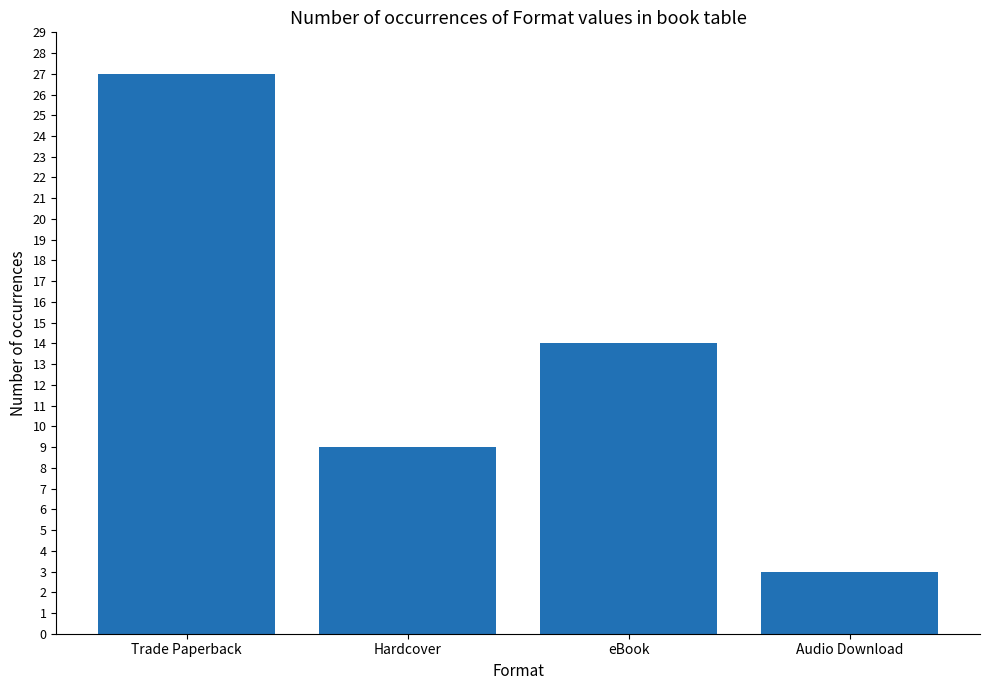

Rank the categories by value from highest to lowest.

Trade Paperback, eBook, Hardcover, Audio Download